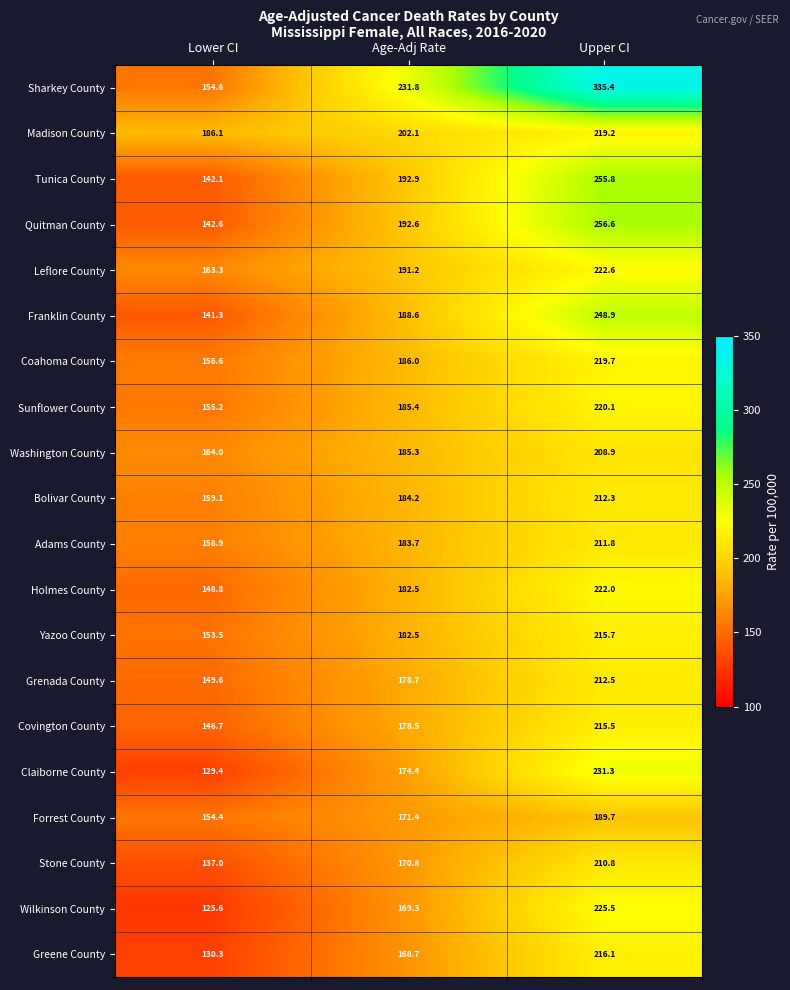

What is the lowest value of the Quitman County series?

142.6